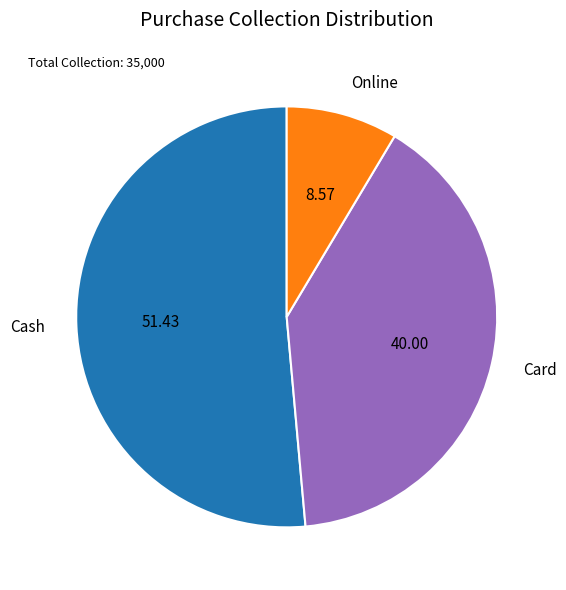

The Card slice represents 40% of the pie. True or false?

True